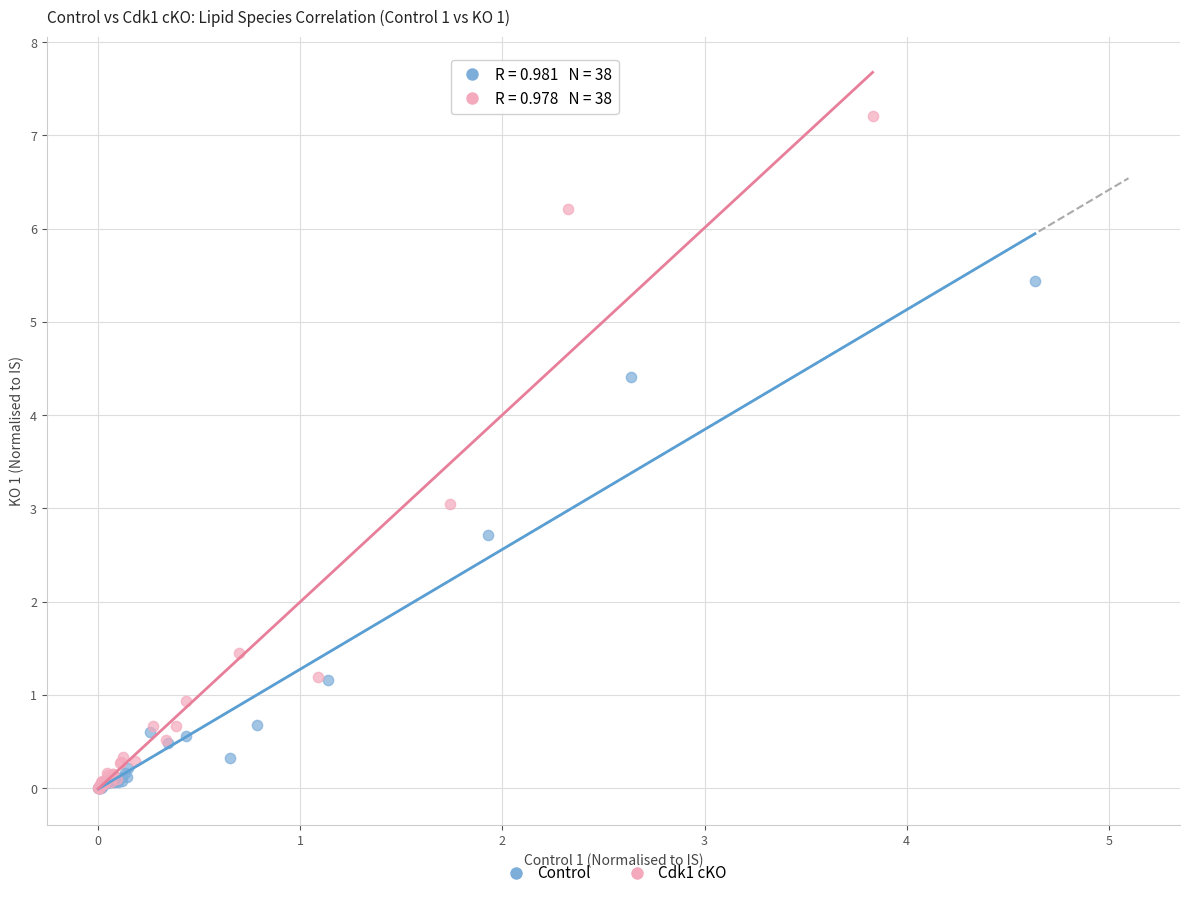

Which series has the widest spread of Y values?

Cdk1 cKO